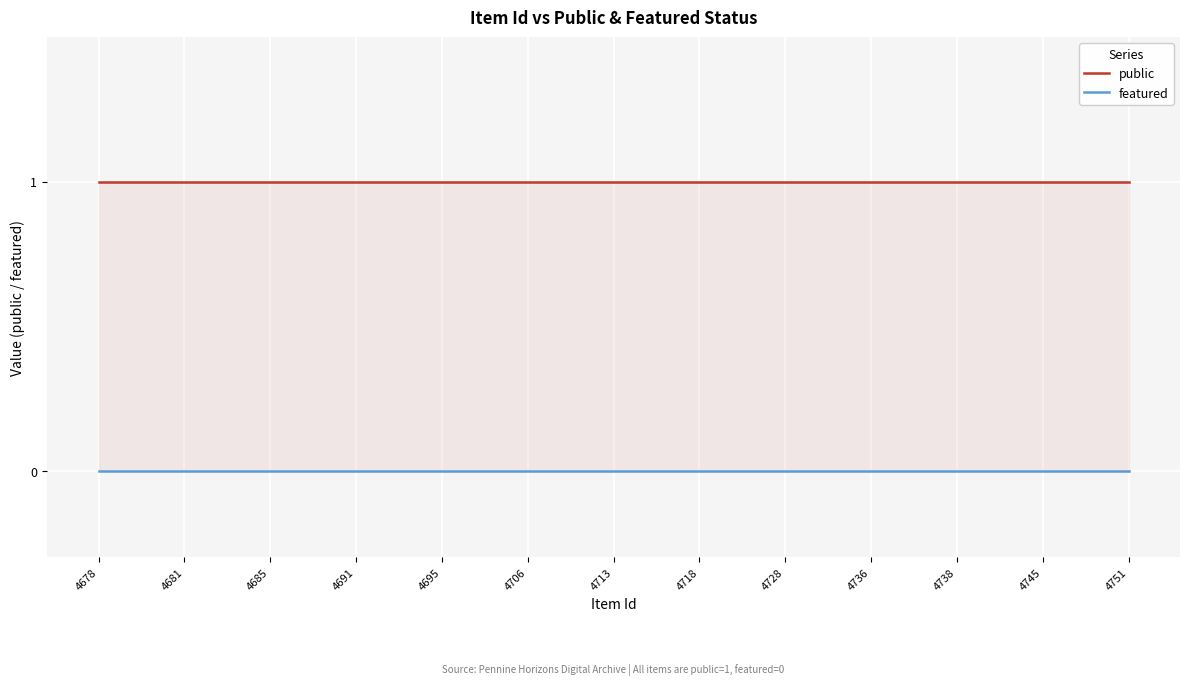

True or false: featured has more than 2 points higher than both neighbors.

False